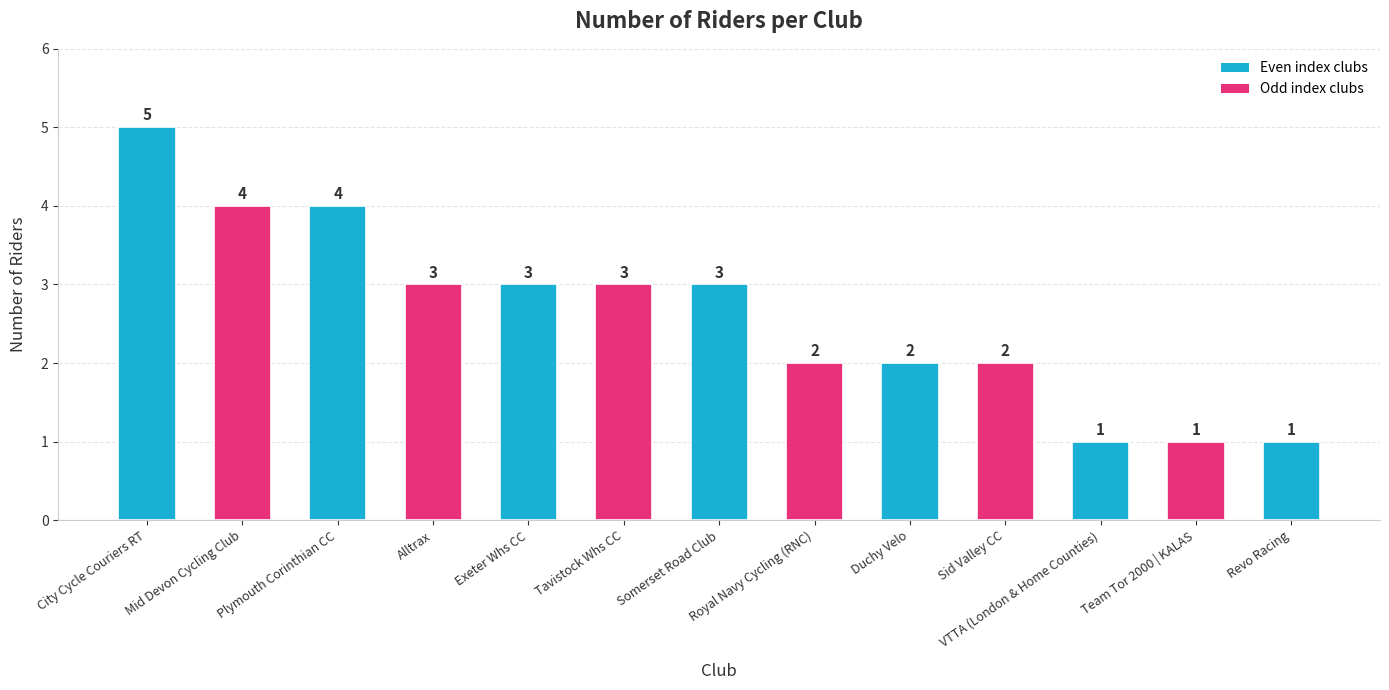

Reading left to right, list all the values displayed in this chart.

5	4	4	3	3	3	3	2	2	2	1	1	1